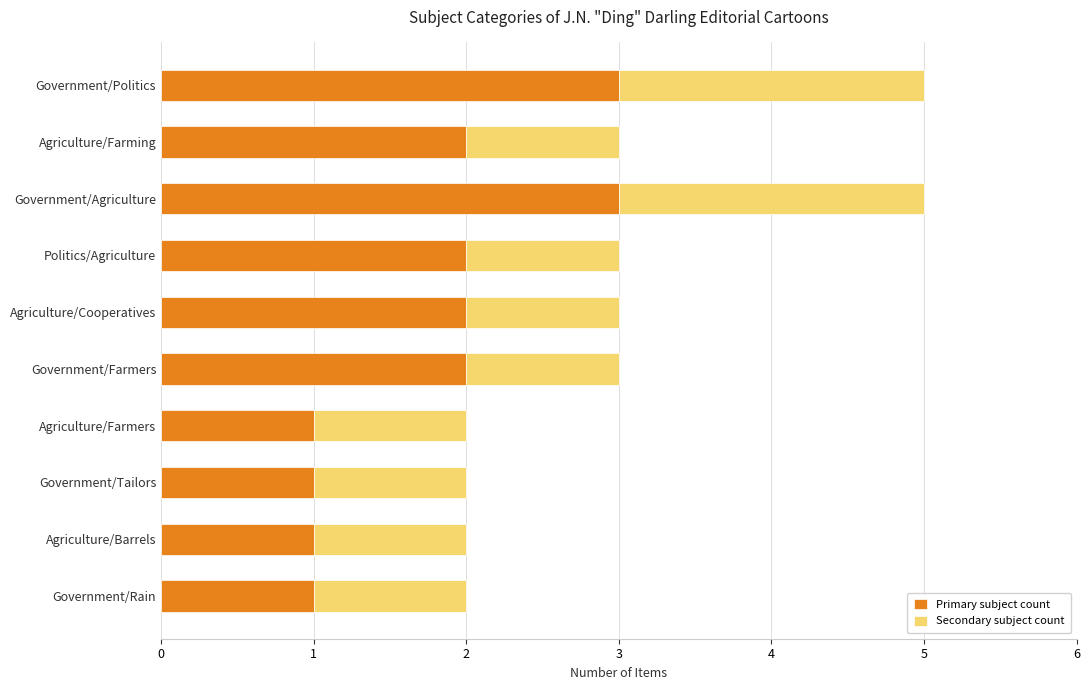

What is the approximate value of Primary subject count at Government/Agriculture?

3